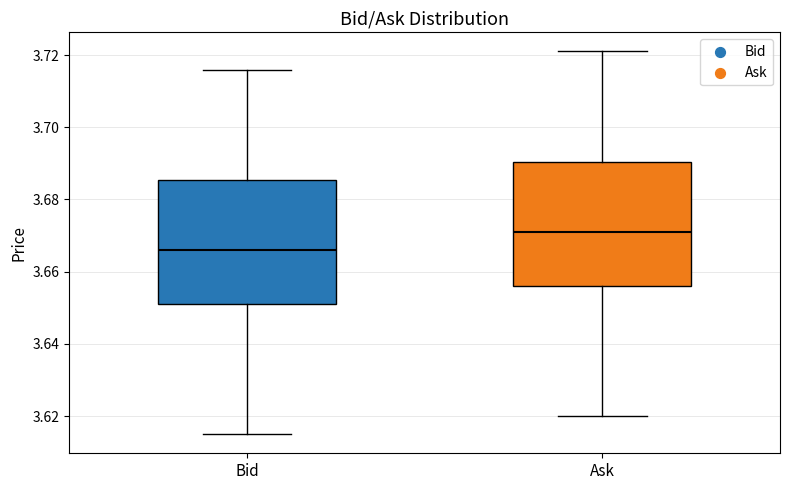

Where is the upper edge of the box for Ask on the y-axis? The values are not printed on the chart, so give them approximately, as read against the axis.

3.690